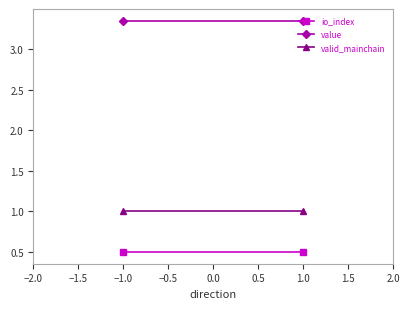

What is the minimum value for valid_mainchain?

1.0